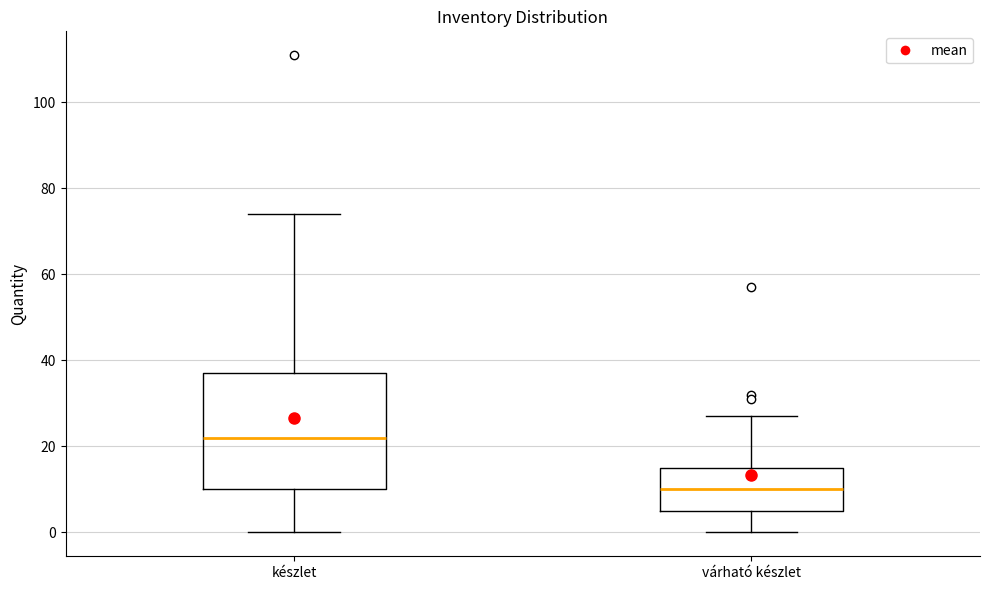

Which box is the tallest, from its lower edge to its upper edge?

készlet